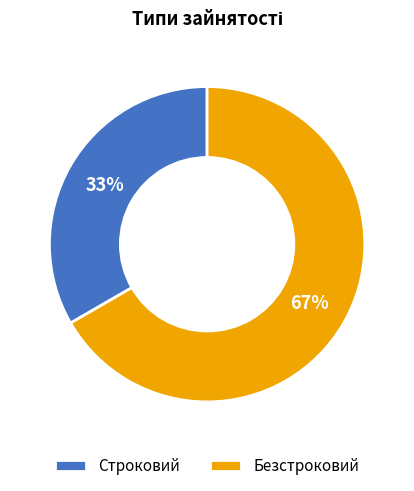

Is there a majority slice in this chart?

Yes